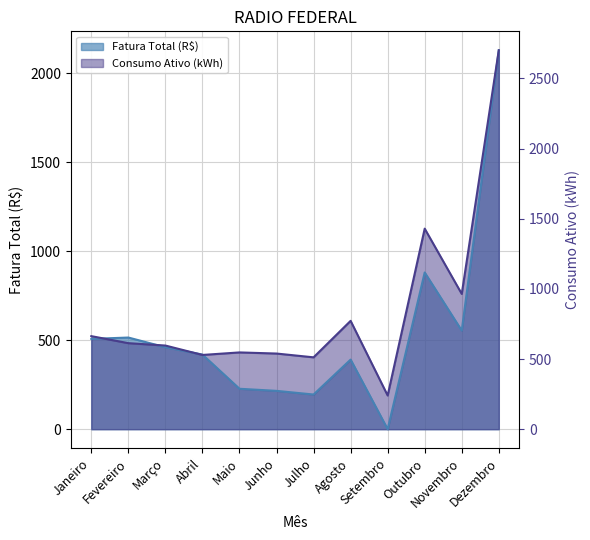

The value of Fatura Total (R$) at Janeiro is 507.6. True or false?

True